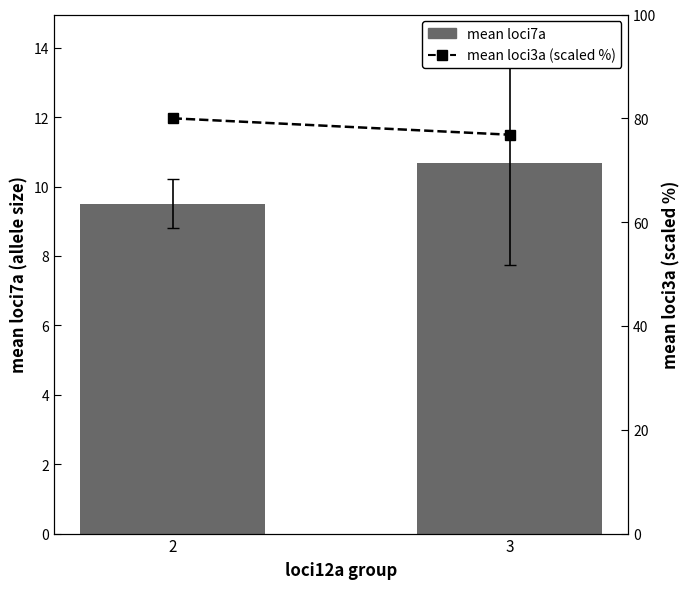

What is the sum of all mean loci3a (scaled %) values?

156.8